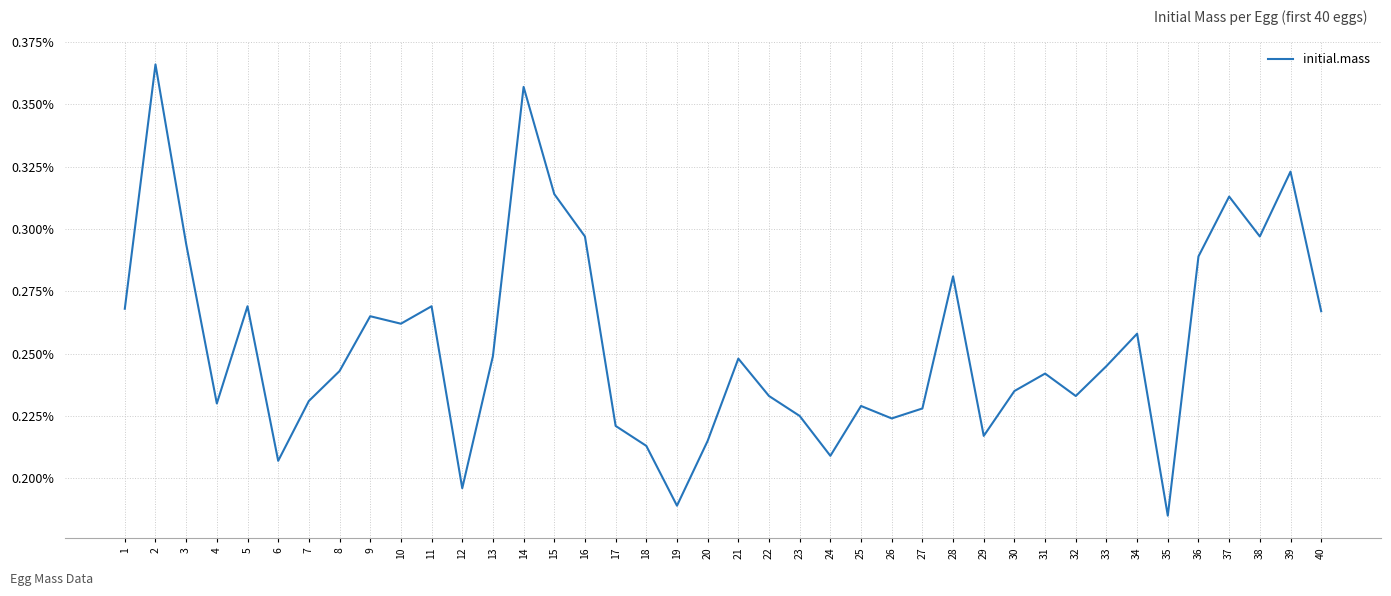

The value at 24 is 0.1. True or false?

False